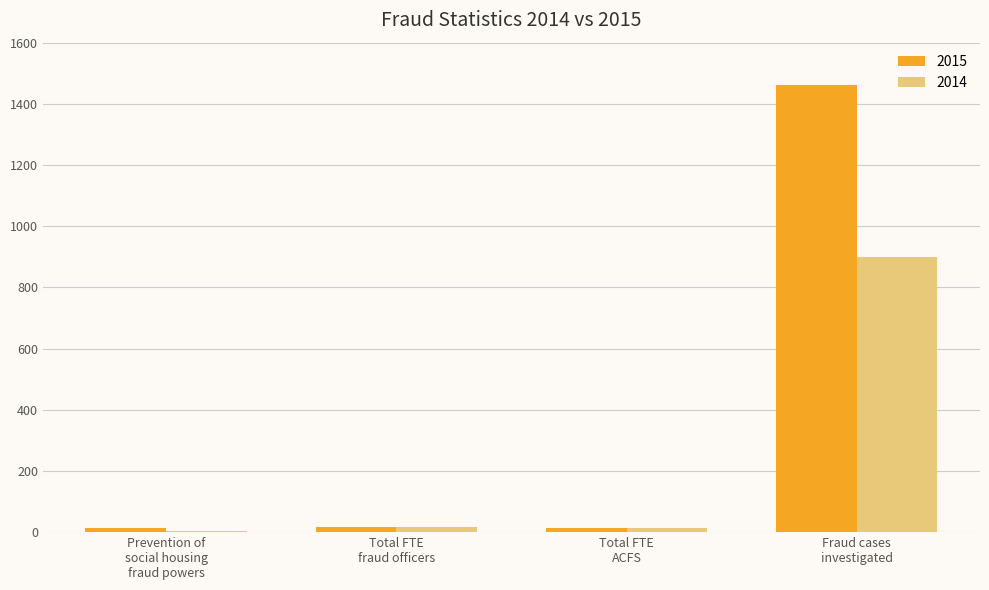

How many distinct data groups are displayed?

2